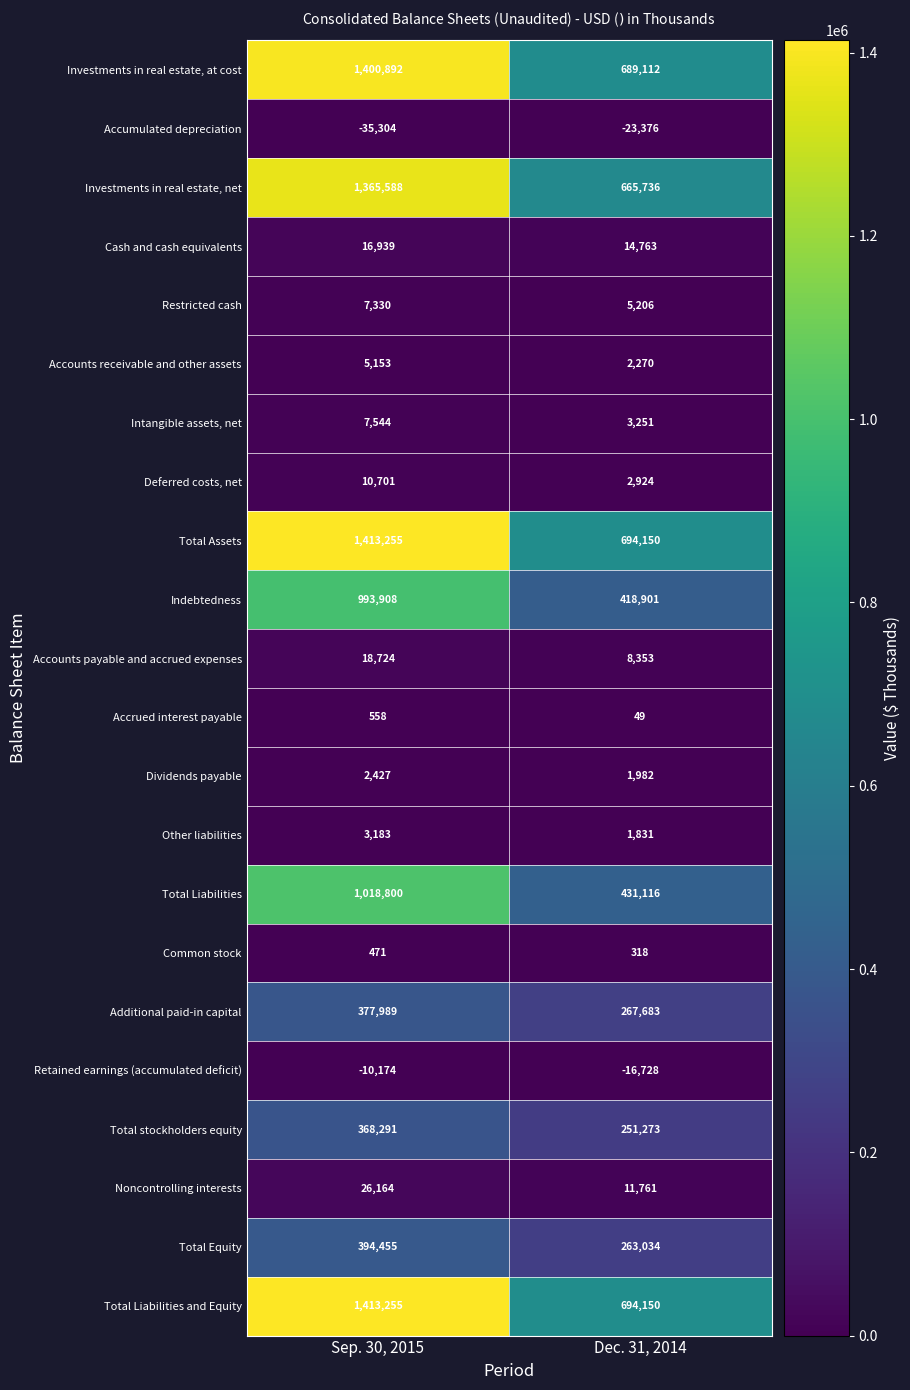

Is it true that Total Liabilities and Equity equals 1413255 at Sep. 30, 2015?

True